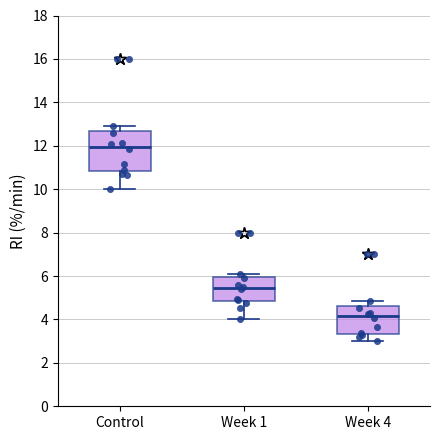

Reading left to right, transcribe this box plot: for each box, give where its median line is, the range the box spans, and where its two whiskers end, as read against the y-axis. The values are not printed on the chart, so give them approximately, as read against the axis.

Control: median 12.0, box 10.8 to 12.6, whiskers 10.0 to 13.0
Week 1: median 5.4, box 4.8 to 6.0, whiskers 4.0 to 6.0 (just above the box's upper edge)
Week 4: median 4.2, box 3.4 to 4.6, whiskers 3.0 to 4.8